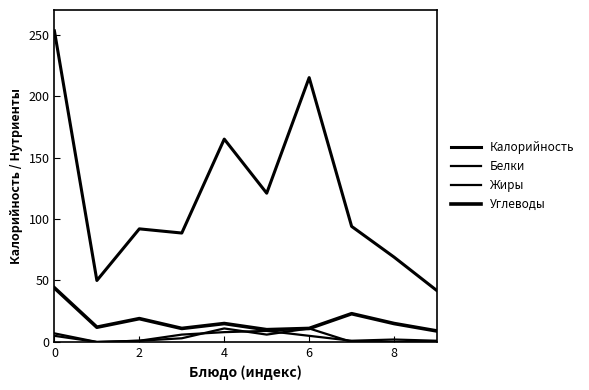

What is the average value of the Углеводы series?

16.9